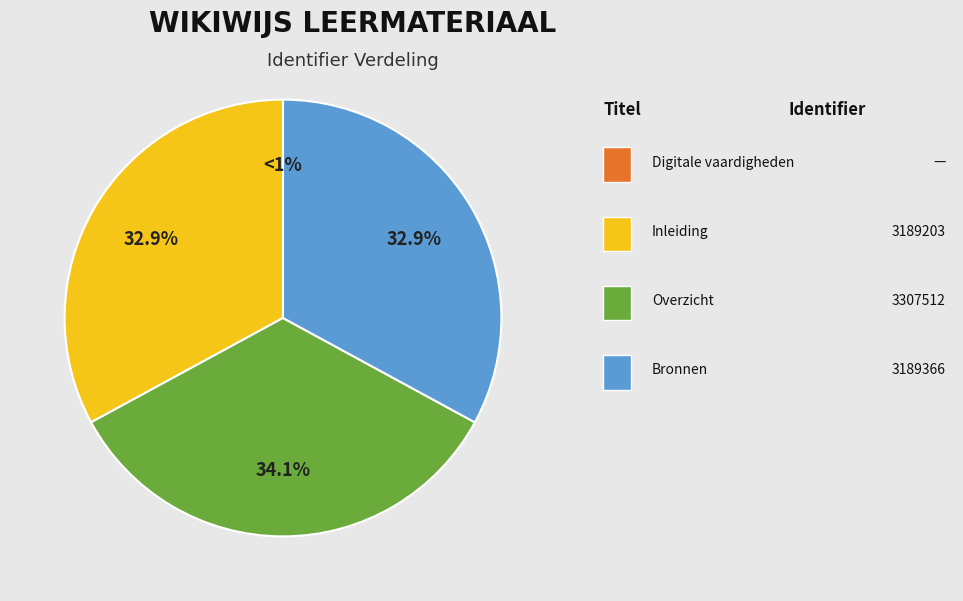

To the nearest percent, what portion does Bronnen represent?

33%